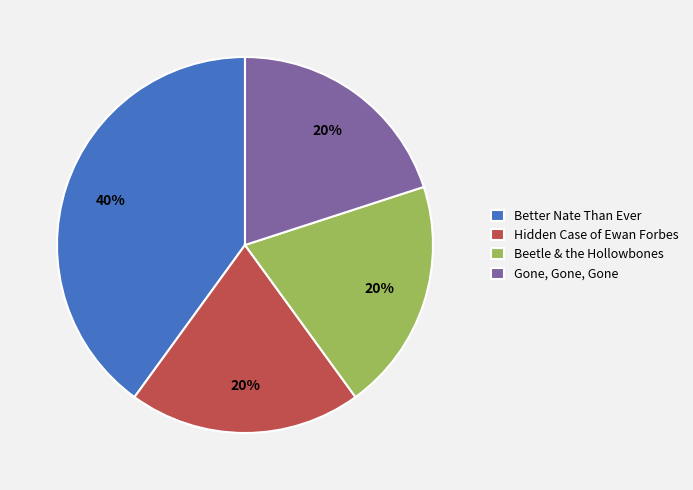

True or false: Gone, Gone, Gone accounts for 20% of the total.

True